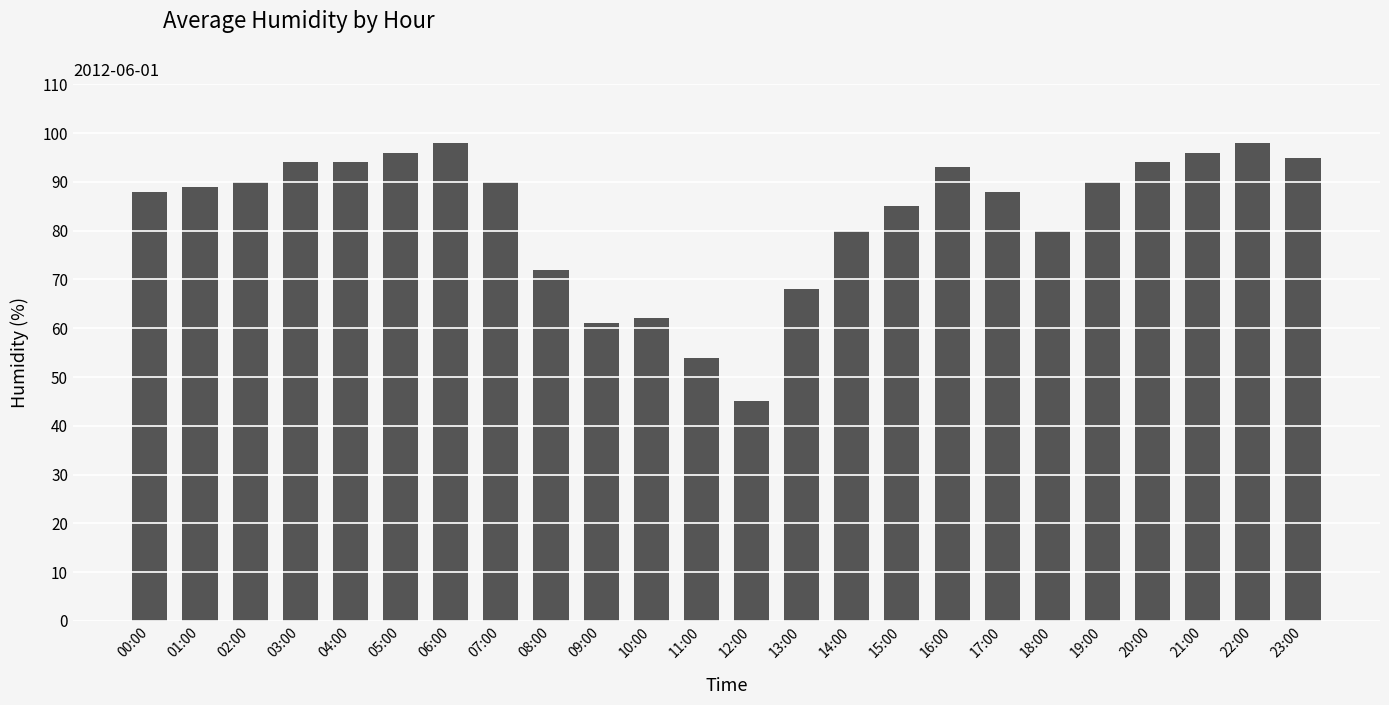

What is the average value?

83